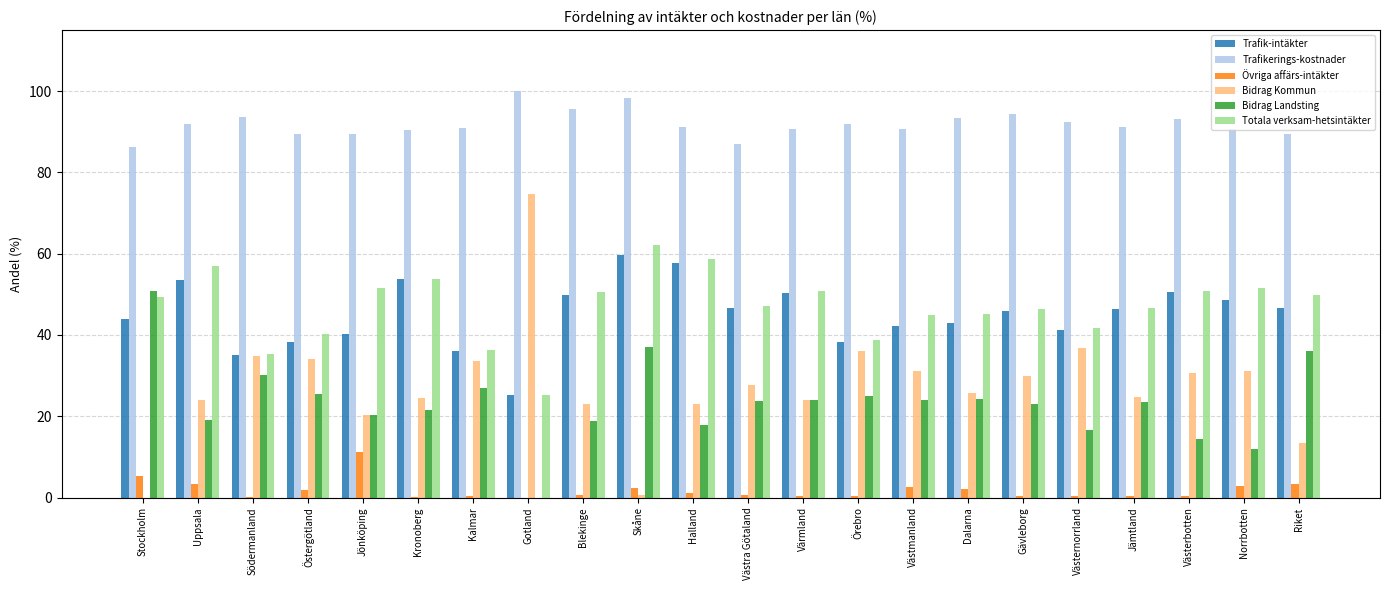

What is the sum of the Totala verksam-hetsintäkter values at Norrbotten and Jönköping?

103.0